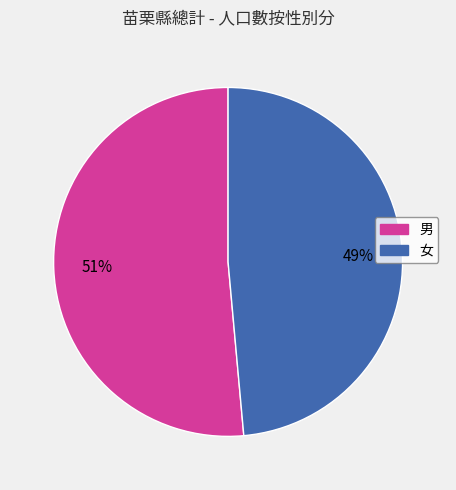

To the nearest percent, what portion does 男 represent?

51%